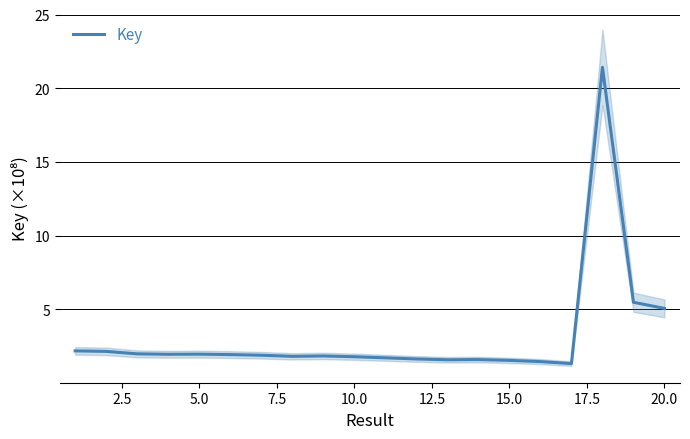

What is the maximum value for Key?

21.4